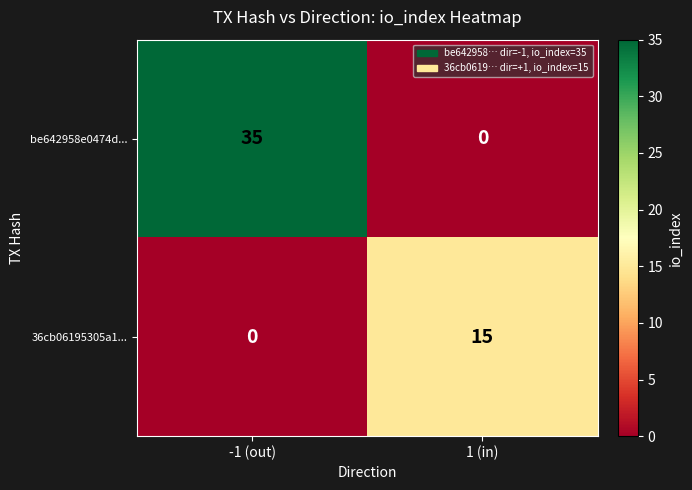

Count the number of categories in the chart.

2